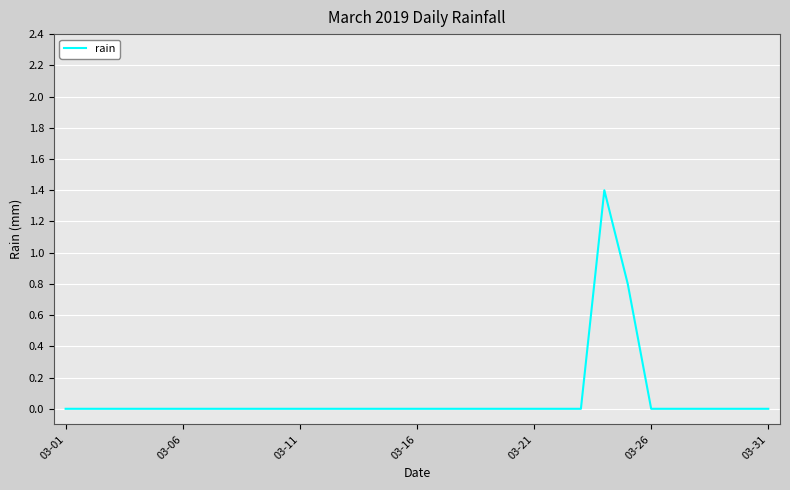

What is the greatest value displayed?

1.4